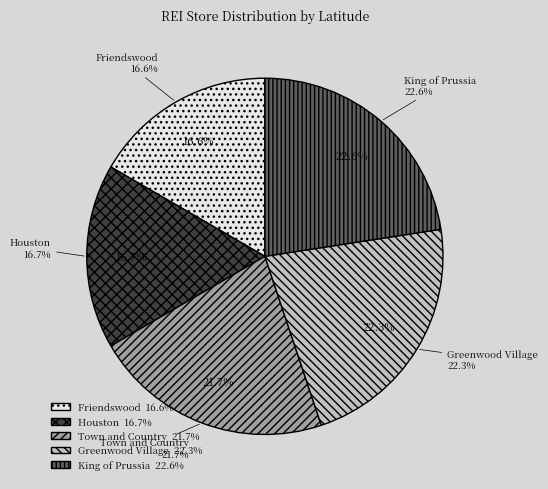

Count the number of slices in the pie.

5